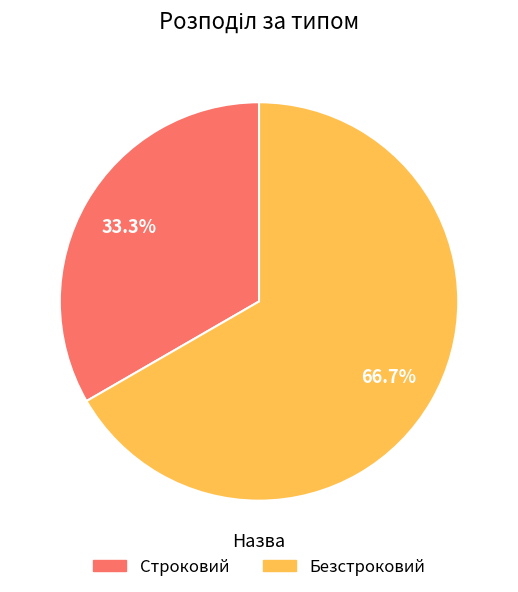

Combined, do Строковий and Безстроковий account for over 50%?

Yes